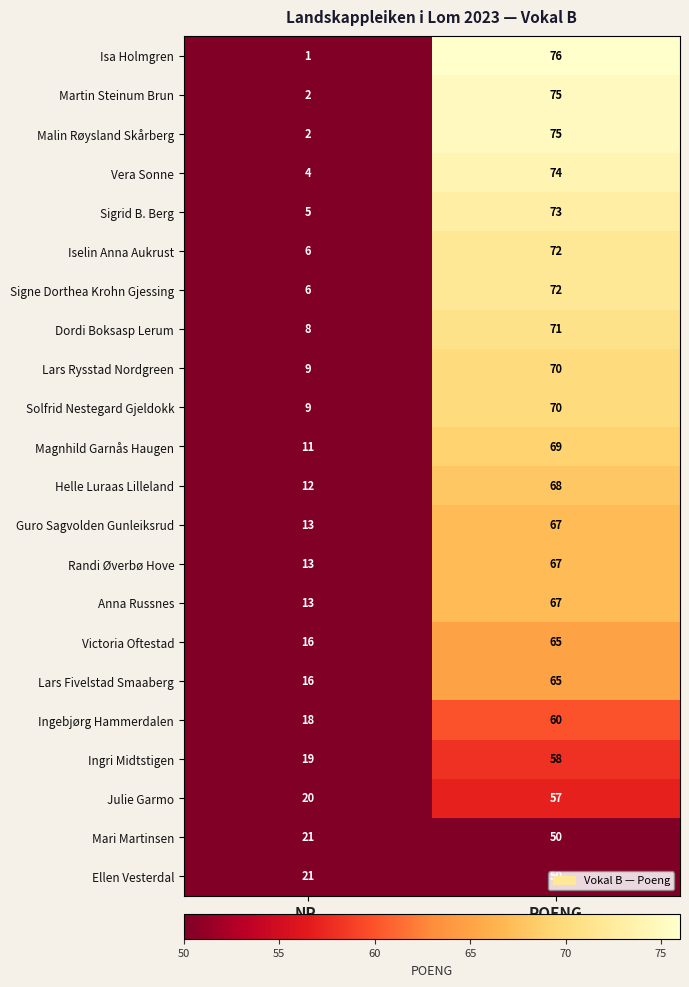

What is the sum of all Ingebjørg Hammerdalen values?

78